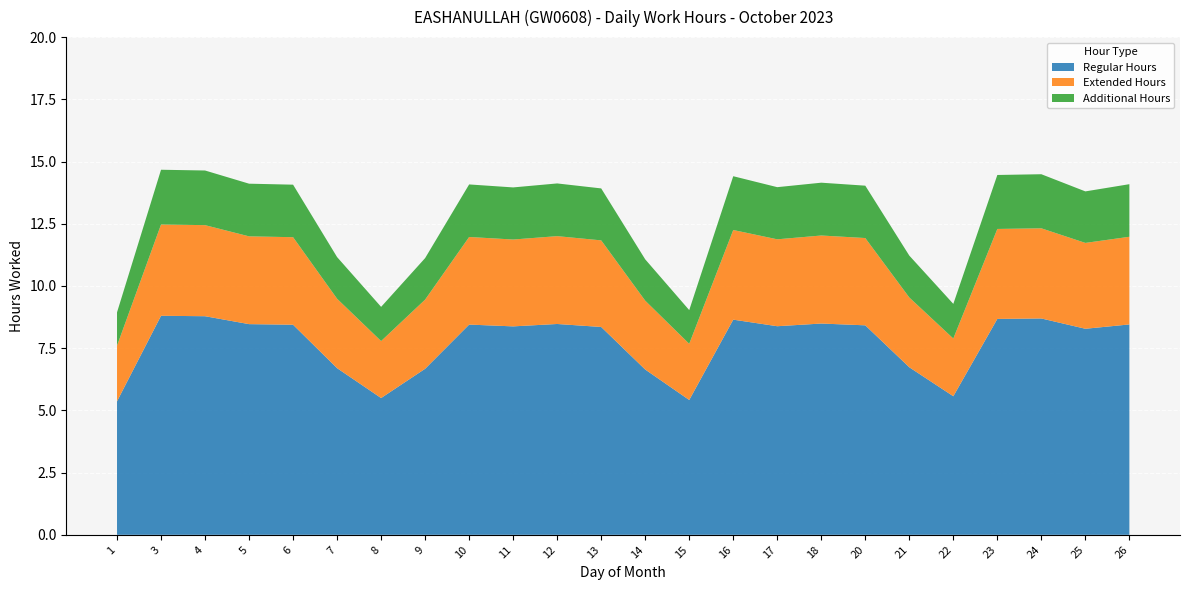

Where does the Regular Hours series first go above 8?

3